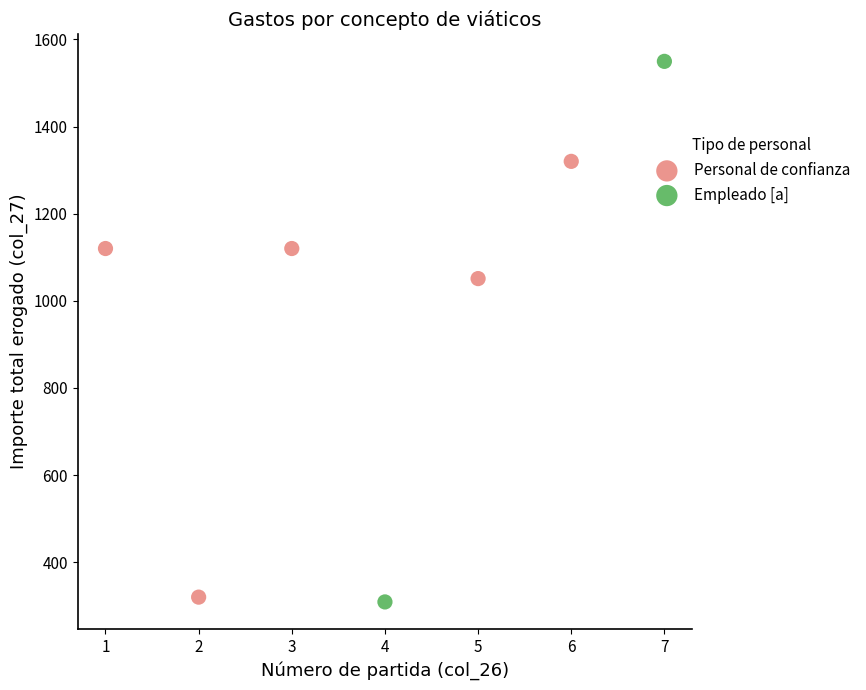

Which series has the widest spread of Y values?

Empleado [a]